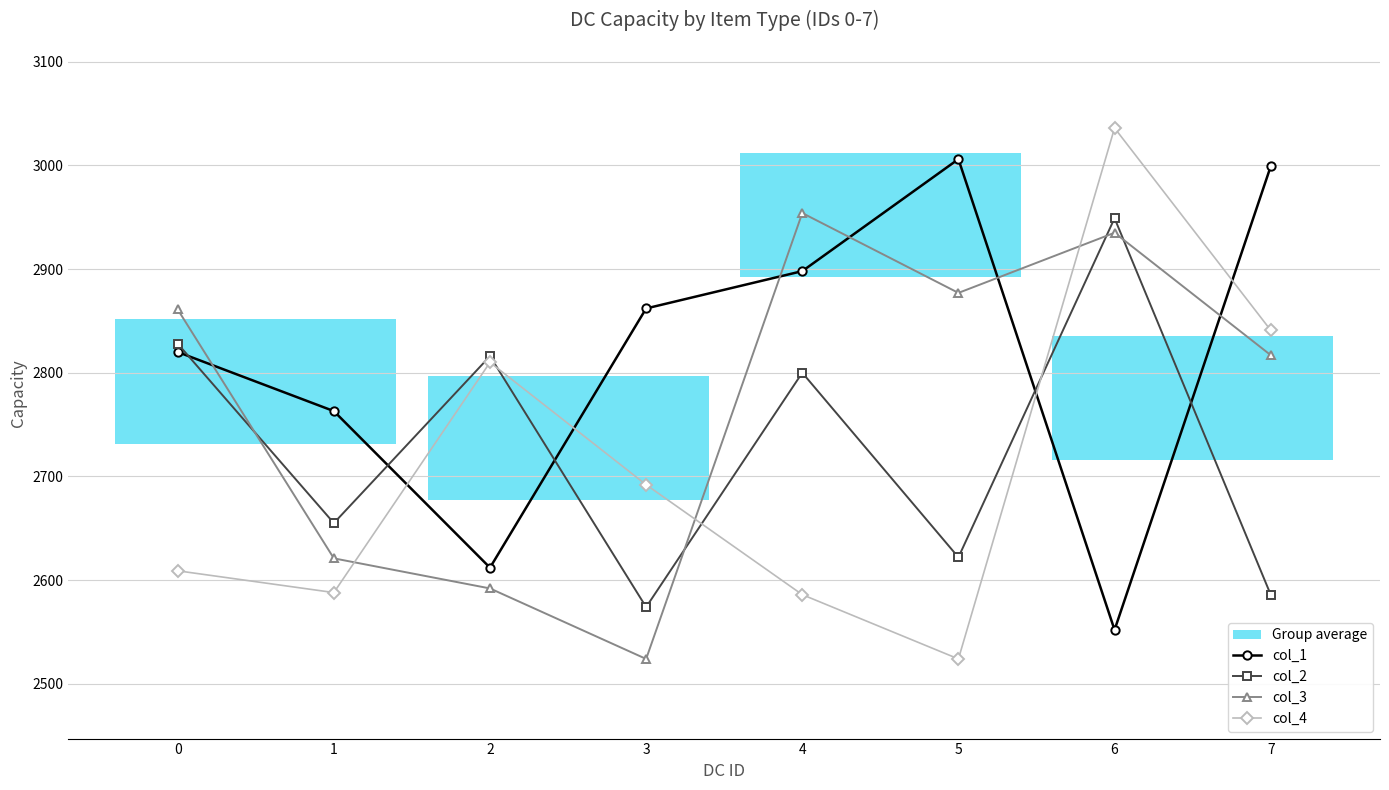

The value of col_1 at 2 is 1062. True or false?

False